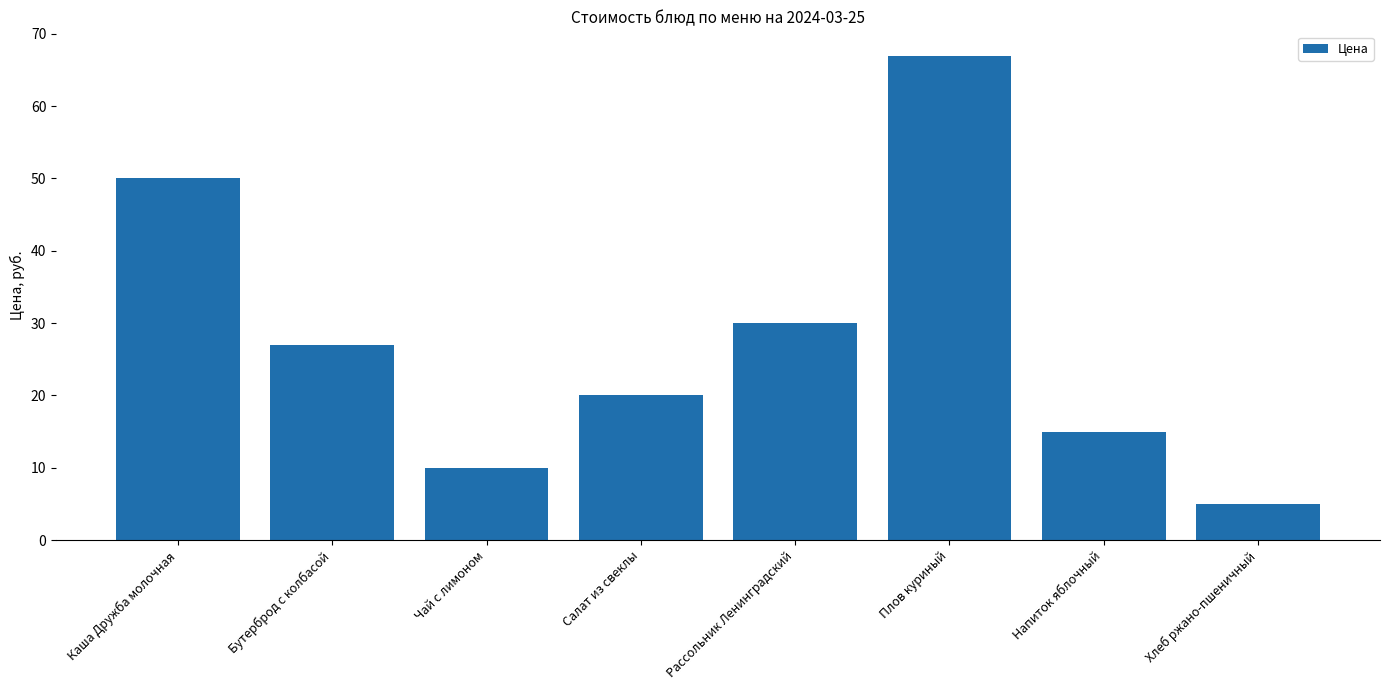

Rank the categories by value from lowest to highest.

Хлеб ржано-пшеничный, Чай с лимоном, Напиток яблочный, Салат из свеклы, Бутерброд с колбасой, Рассольник Ленинградский, Каша Дружба молочная, Плов куриный